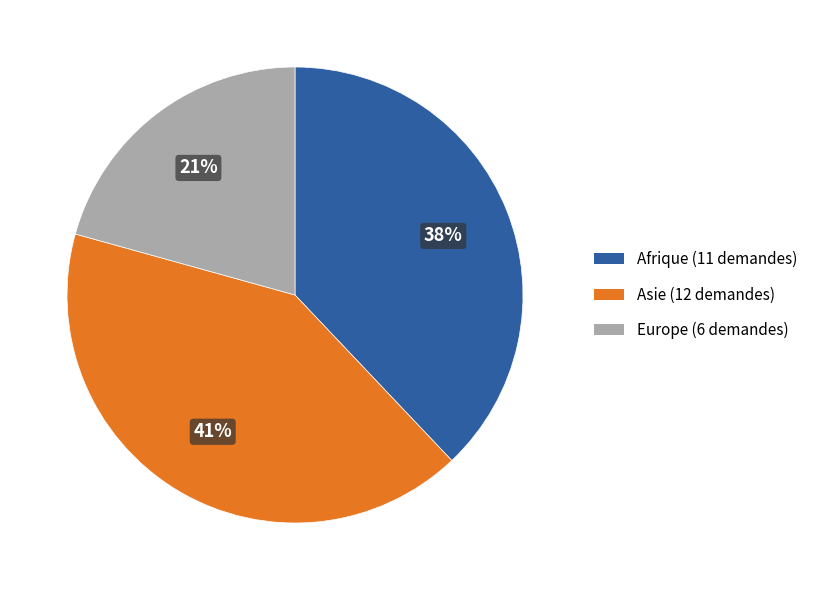

Which slice is the largest?

Asie